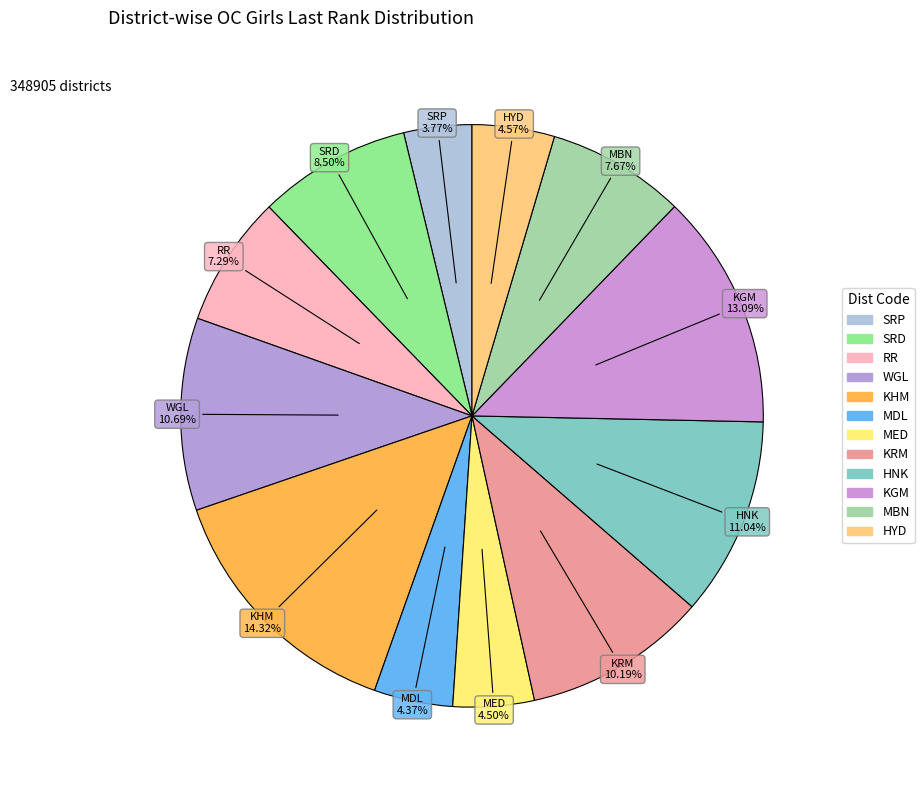

What is the smallest slice in the pie chart?

SRP